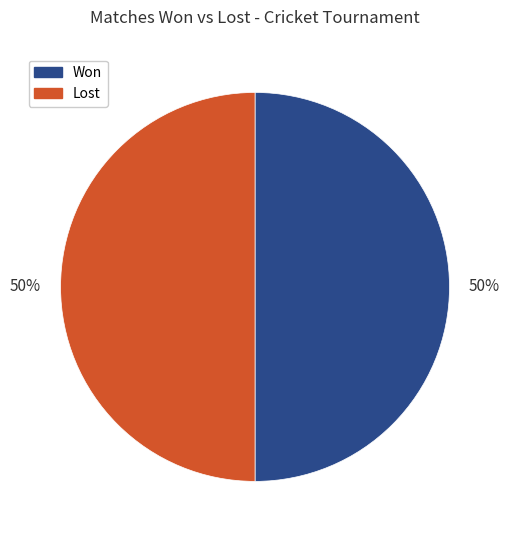

Combined, do Lost and Won account for over 50%?

Yes